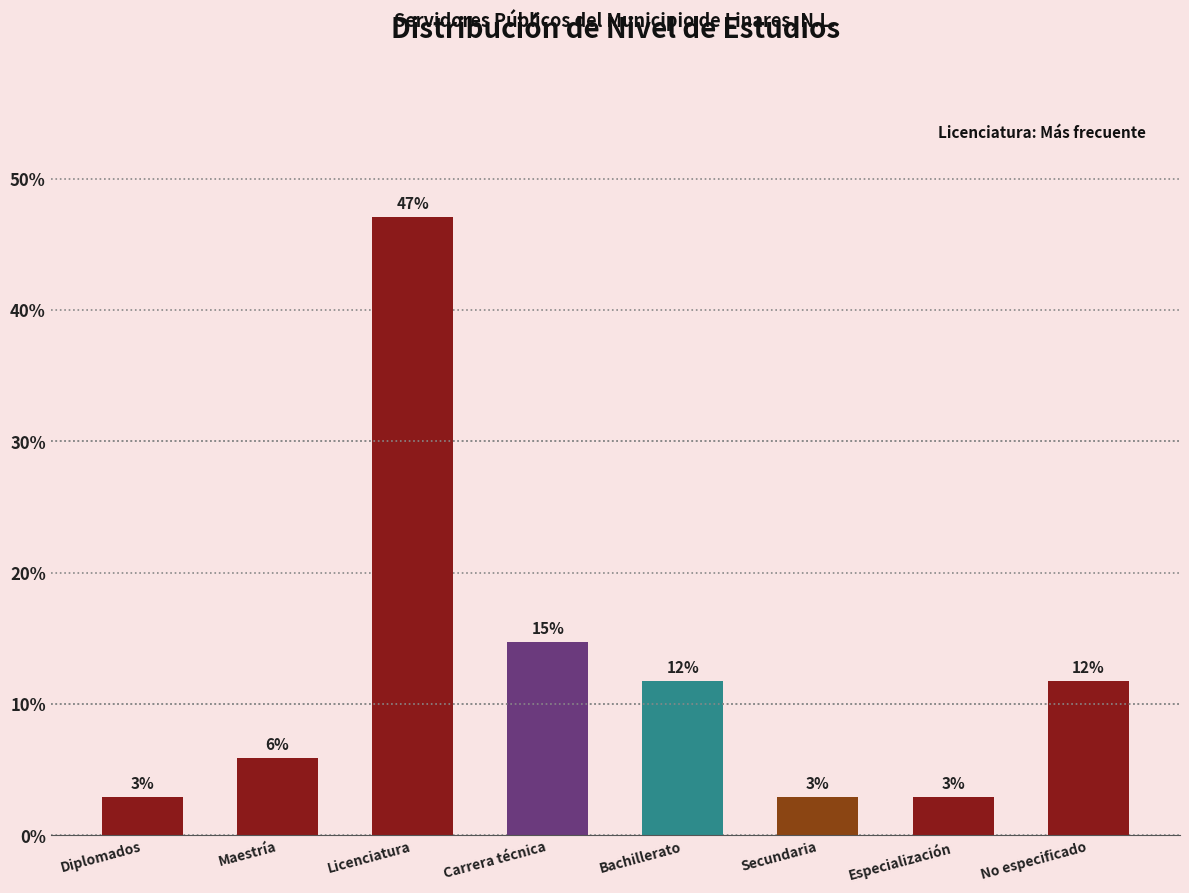

Does the chart contain any negative values?

No